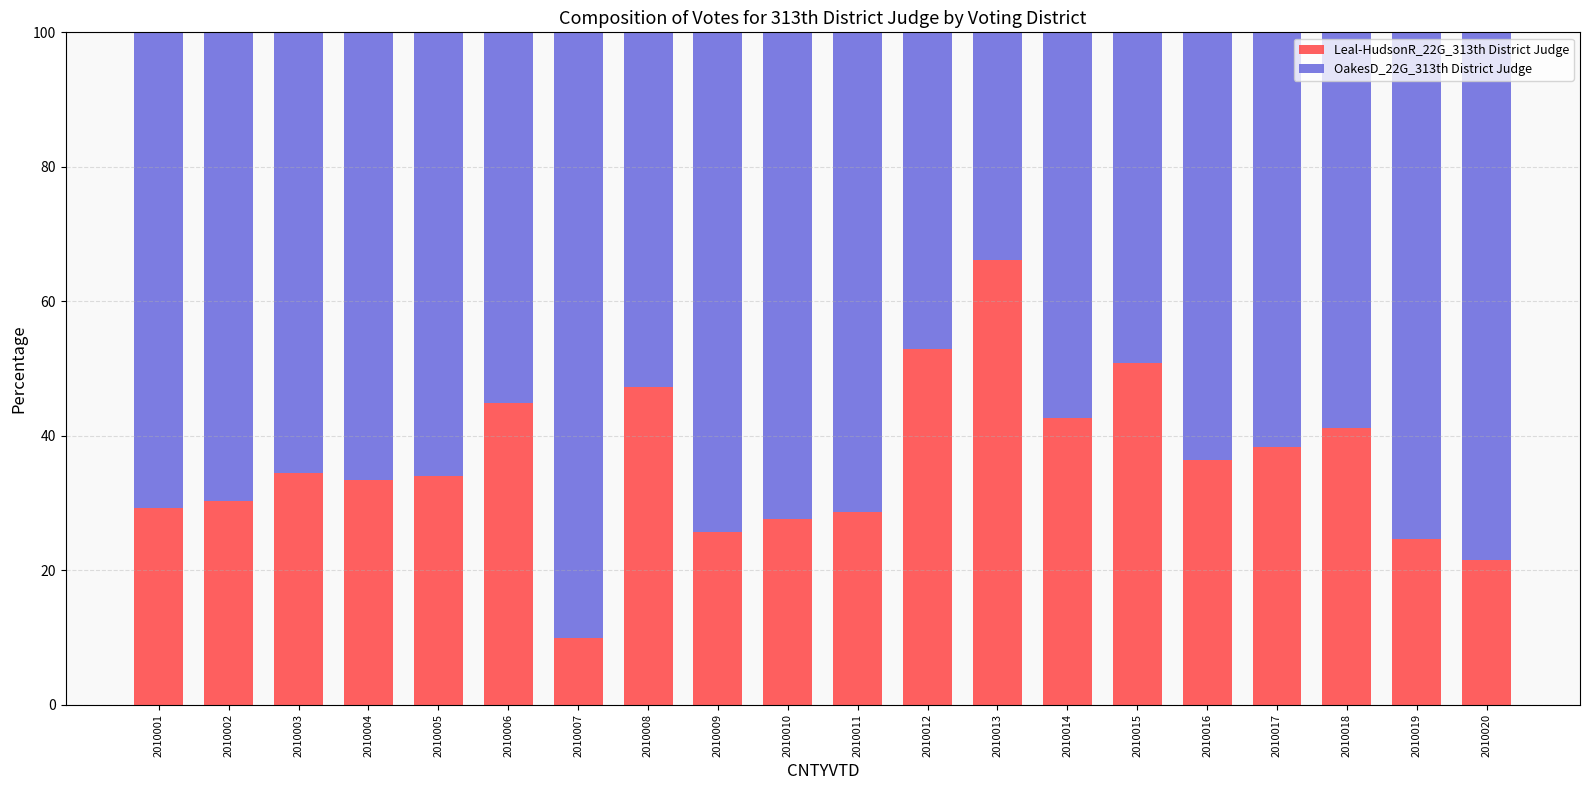

How many series are shown in this chart?

2